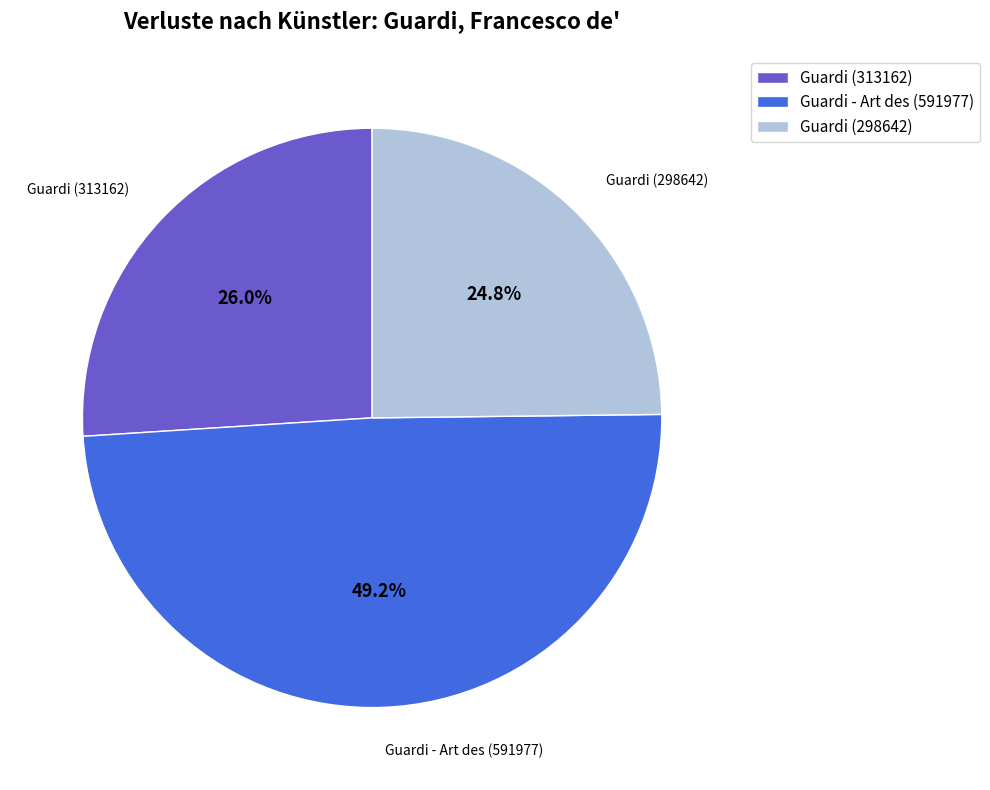

Approximately how many times larger is the value at Guardi (298642) compared to Guardi - Art des (591977)?

0.5